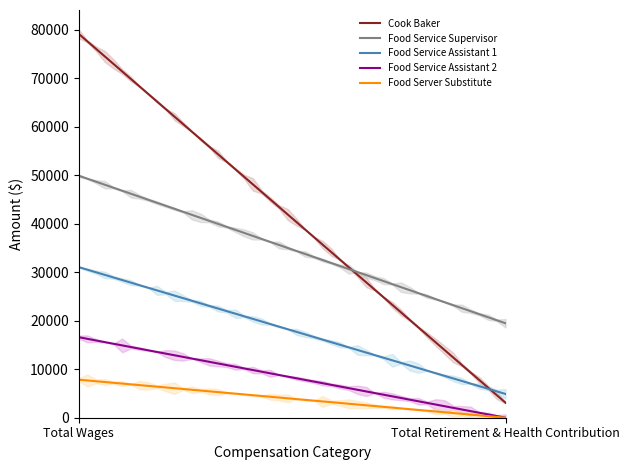

Reading right to left, list all the values displayed in this chart.

Cook Baker: 3092	79192
Food Service Supervisor: 19484	49929
Food Service Assistant 1: 4897	31071
Food Service Assistant 2: 0	16614
Food Server Substitute: 0	7845